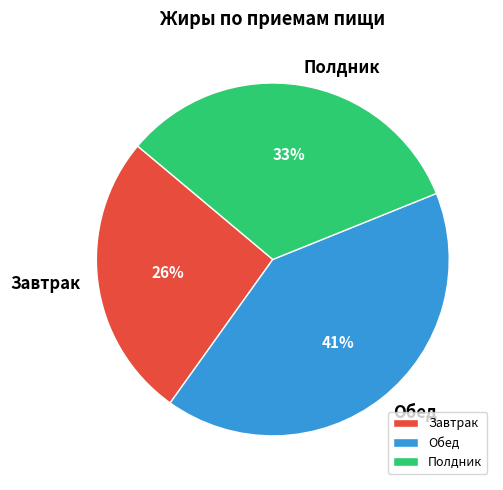

How many segments does this pie chart have?

3